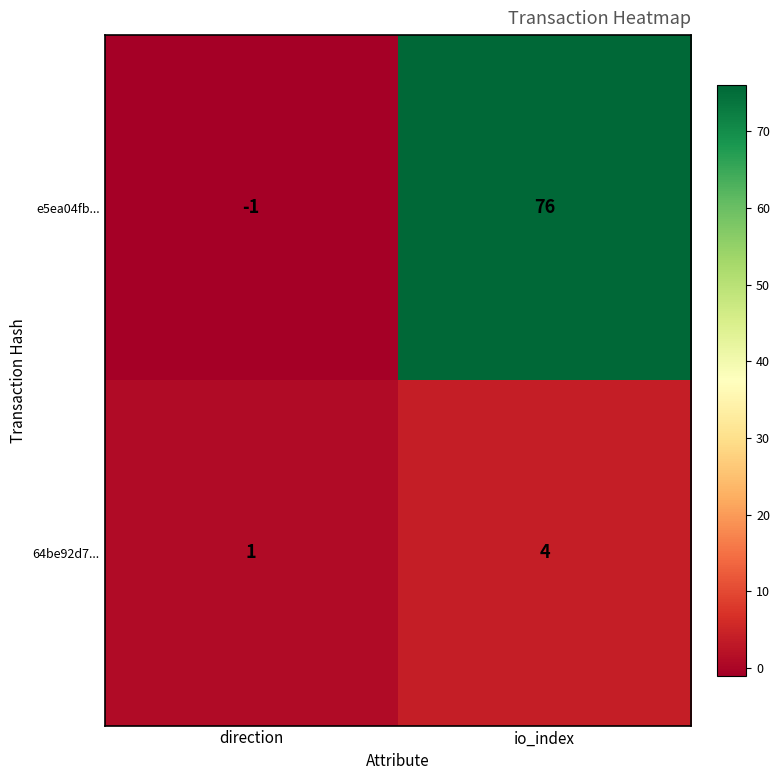

Rank the series by their average value, from highest to lowest.

e5ea04fb..., 64be92d7...